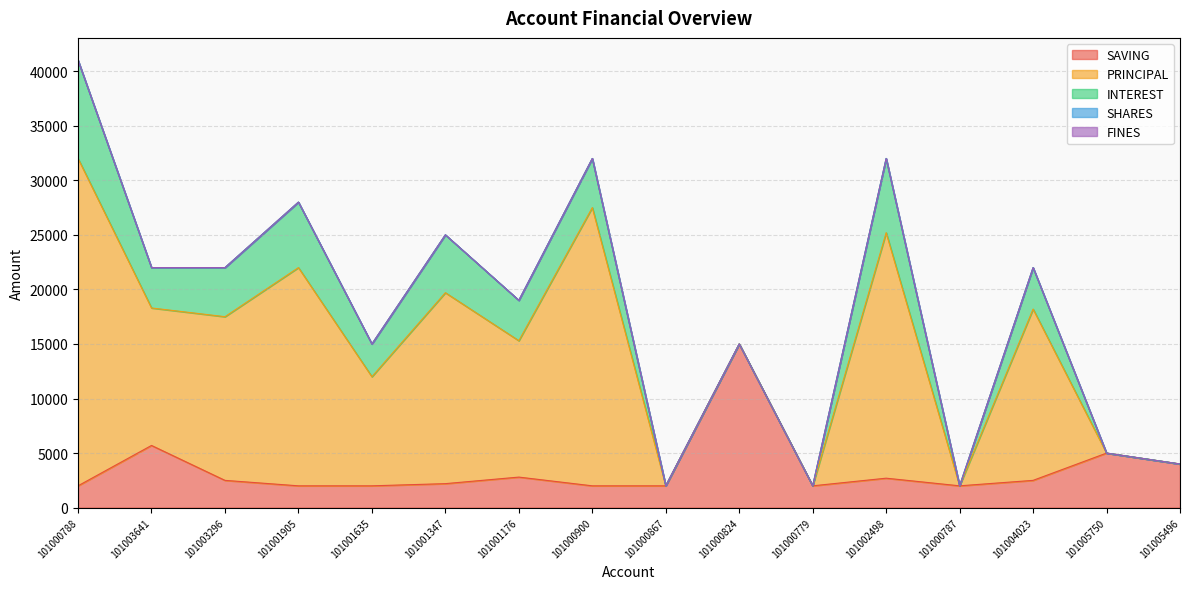

True or false: PRINCIPAL and FINES cross at least once.

False